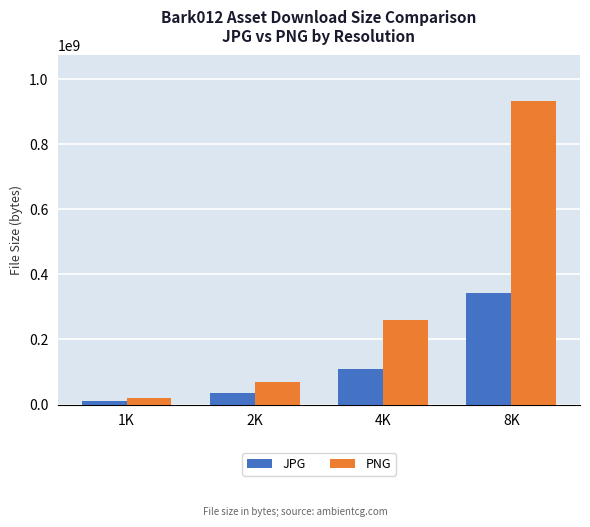

What is the label of the 3rd bar from the left?

4K